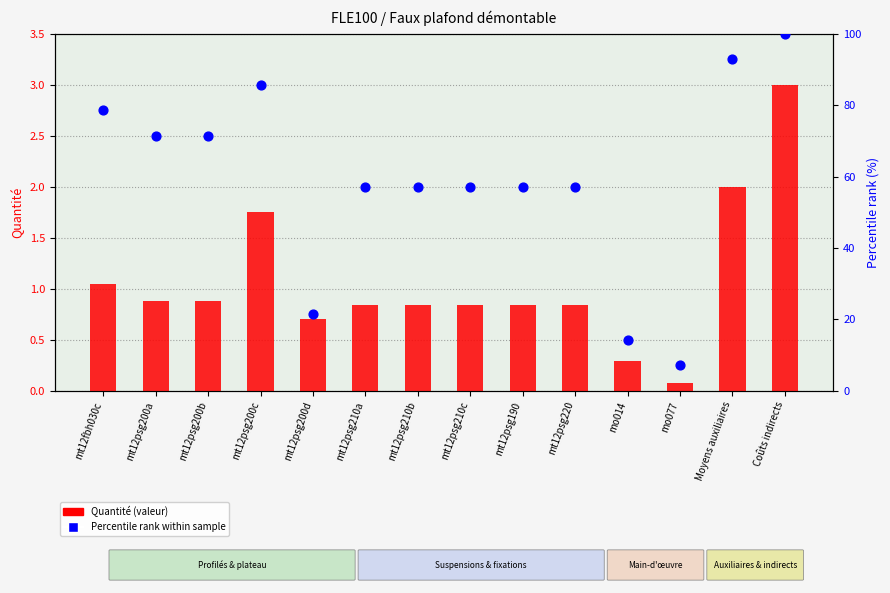

At which category is the sum across all series the highest?

Coûts indirects